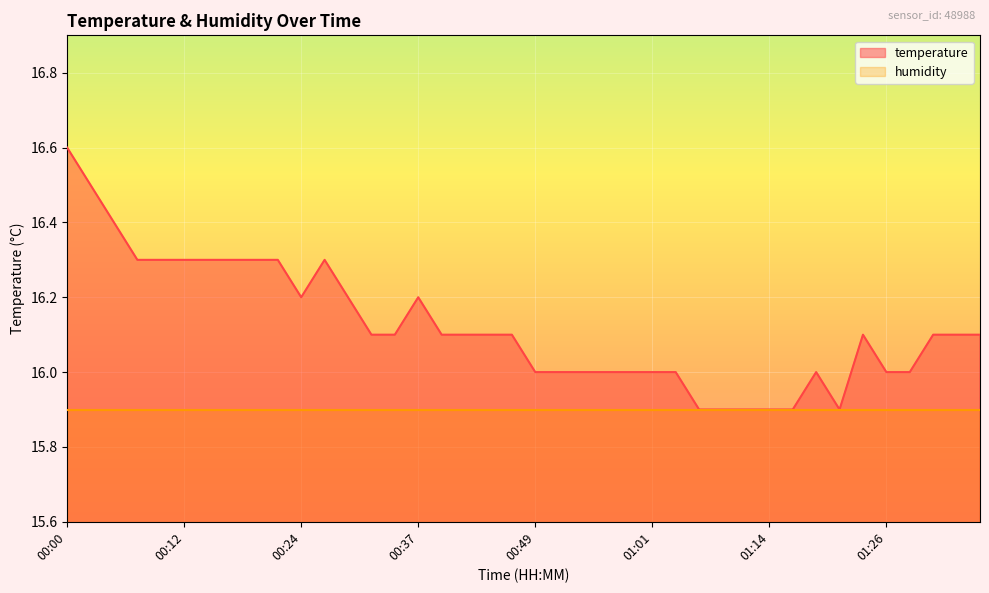

What is the value of the 20th point from the left?

16.1